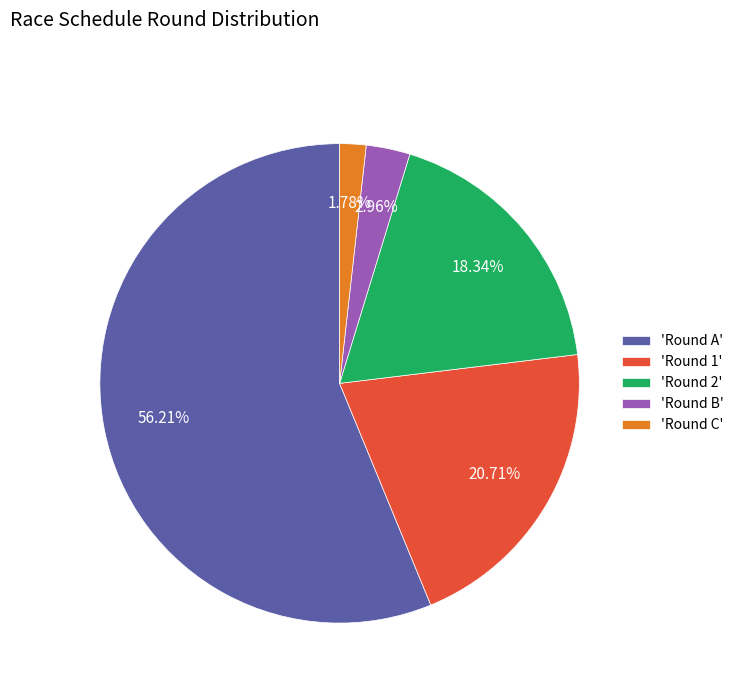

Which category has the smallest portion of the pie?

'Round C'